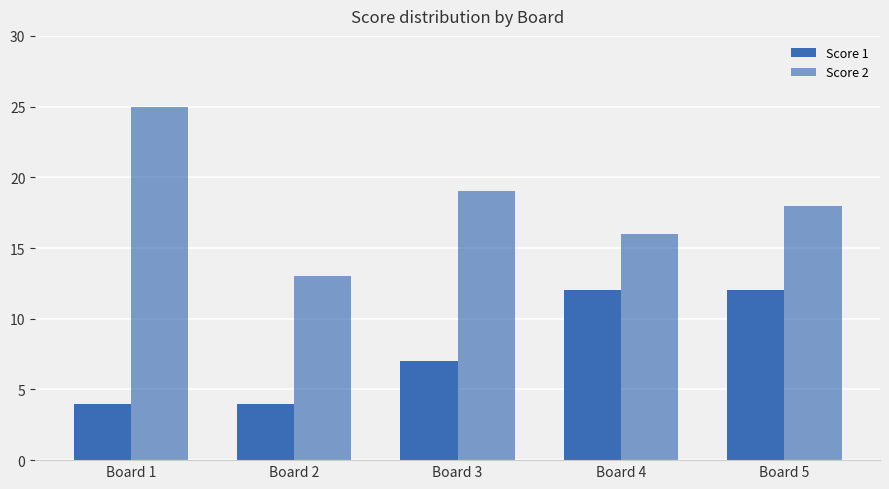

Which series has the largest range (max minus min)?

Score 2